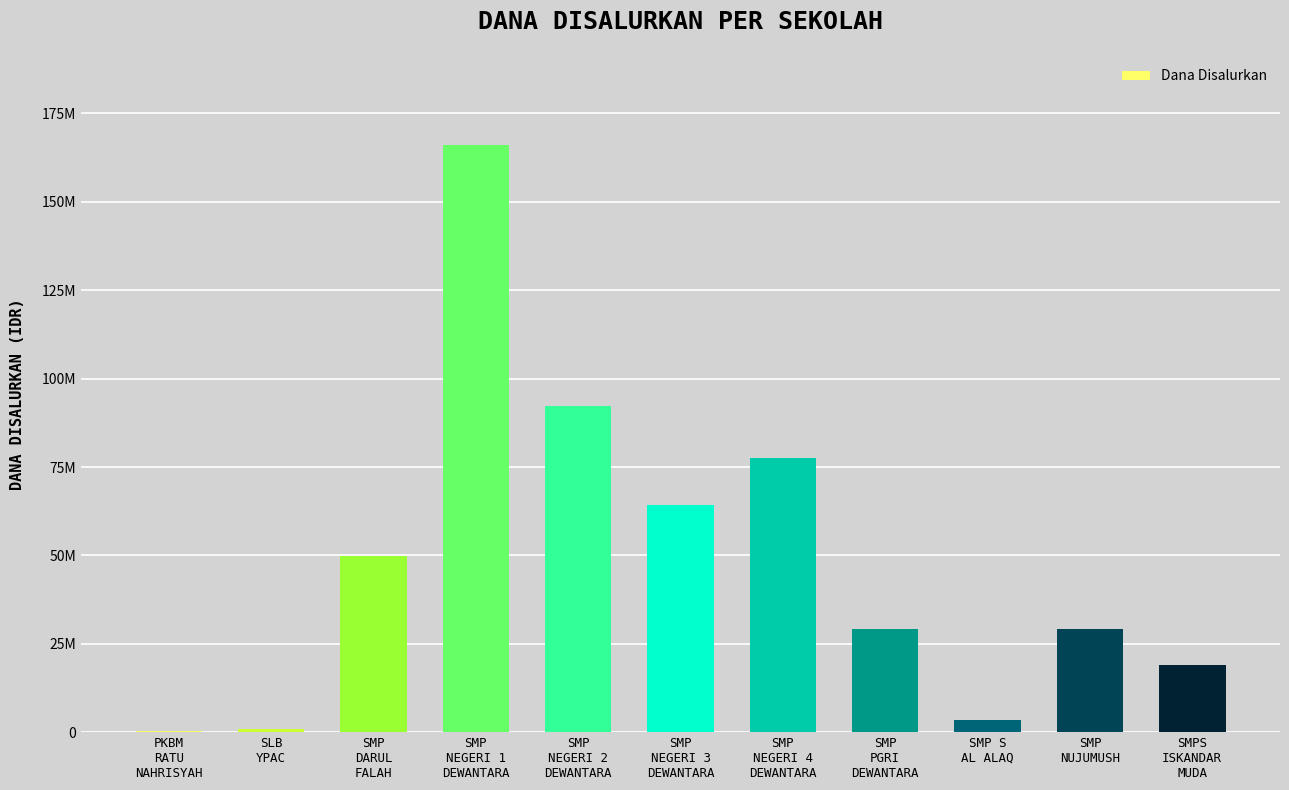

Approximately how many times larger is the value at SMP
DARUL
FALAH compared to SMP S
AL ALAQ?

14.8